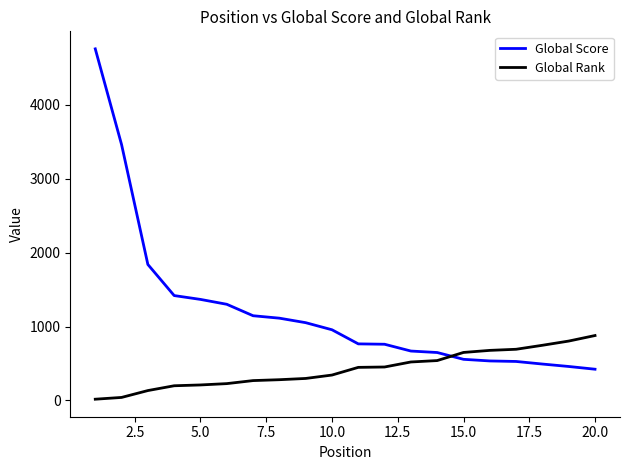

How many times do Global Score and Global Rank cross each other?

1